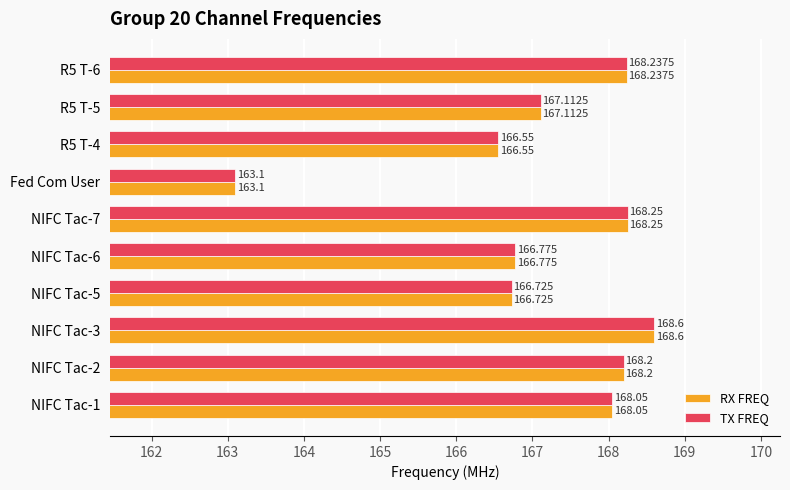

What is the minimum value shown in the chart?

163.1